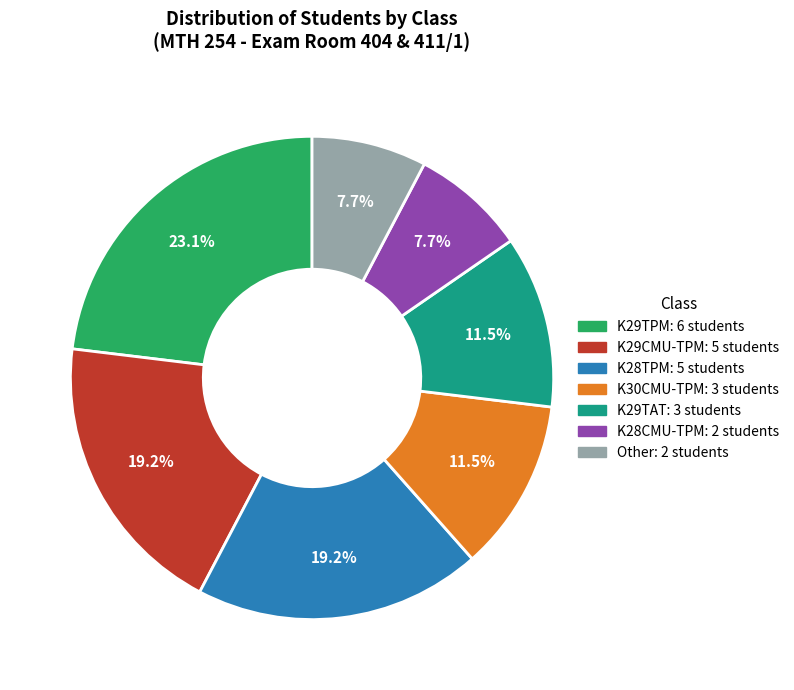

To the nearest percent, what is the difference between the largest and smallest slice percentages?

15%